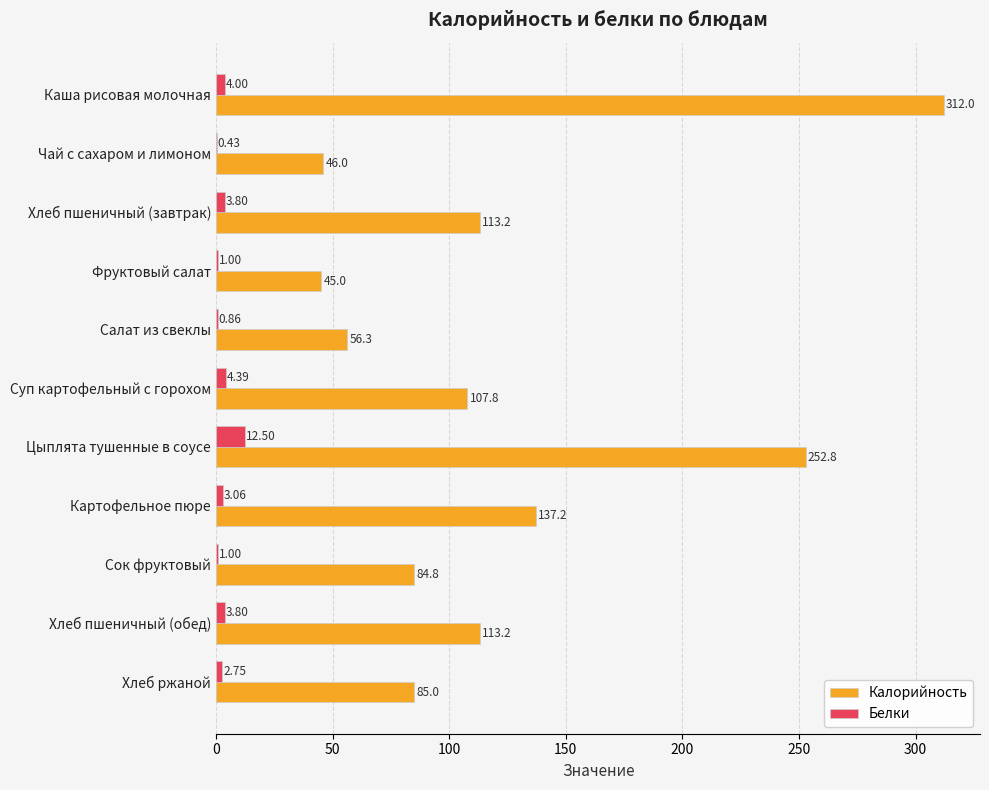

Which series has the widest spread of values?

Калорийность